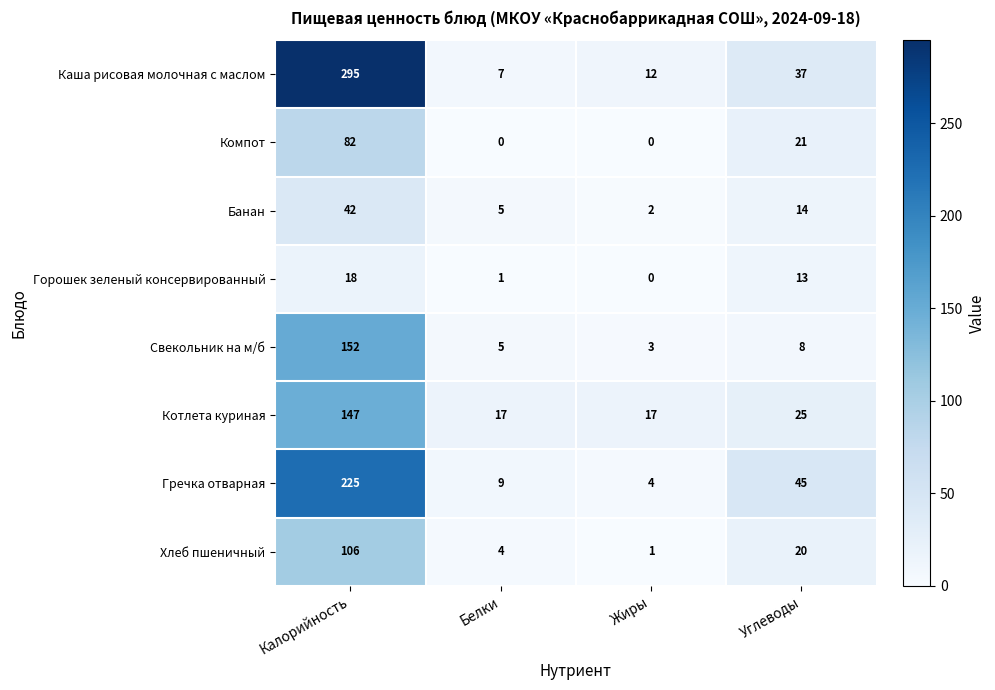

What is the maximum value shown in the chart?

295